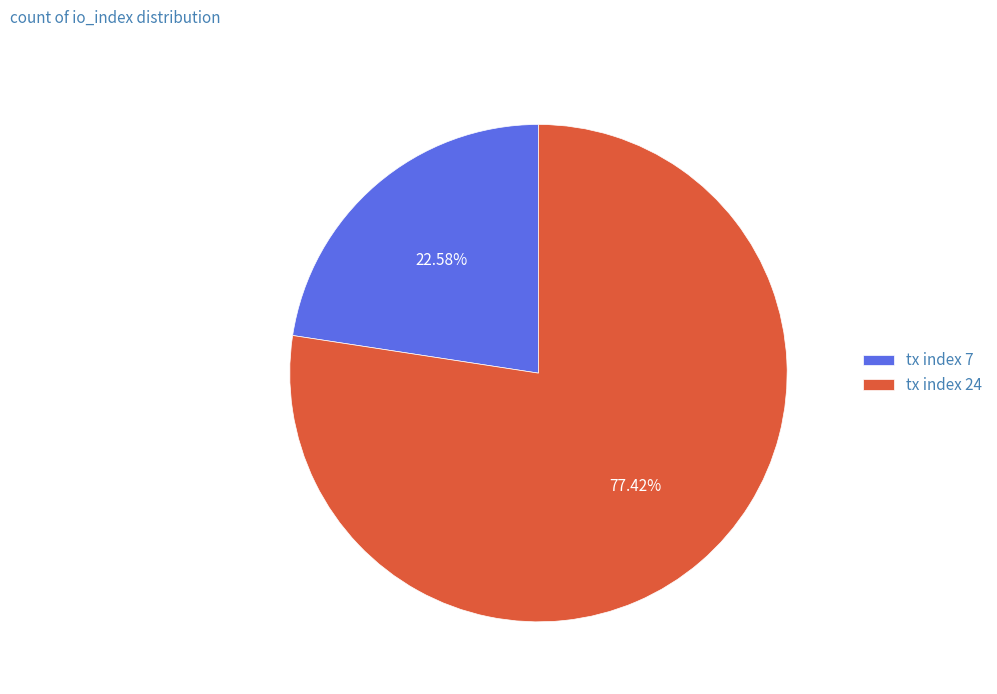

To the nearest percent, what percentage of the pie is tx index 7?

23%